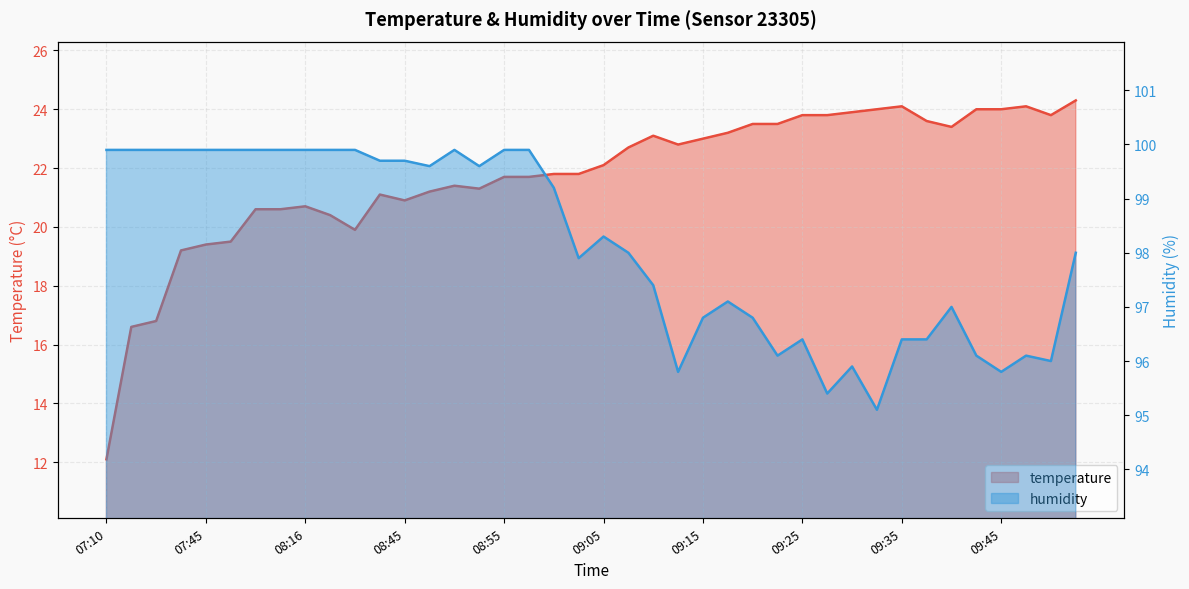

Which label corresponds to the largest value in the chart?

07:10